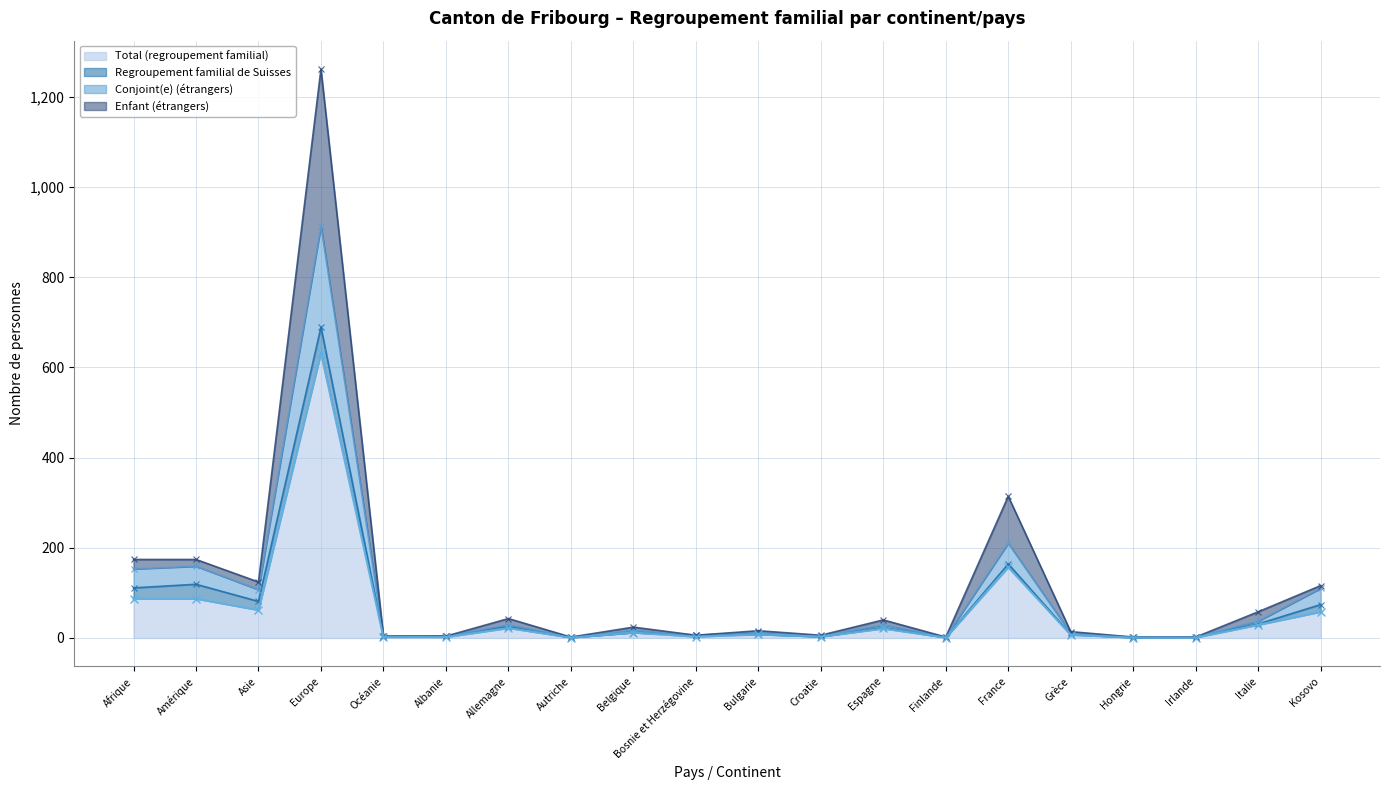

True or false: Total (regroupement familial) has a value of 58 at Kosovo.

True